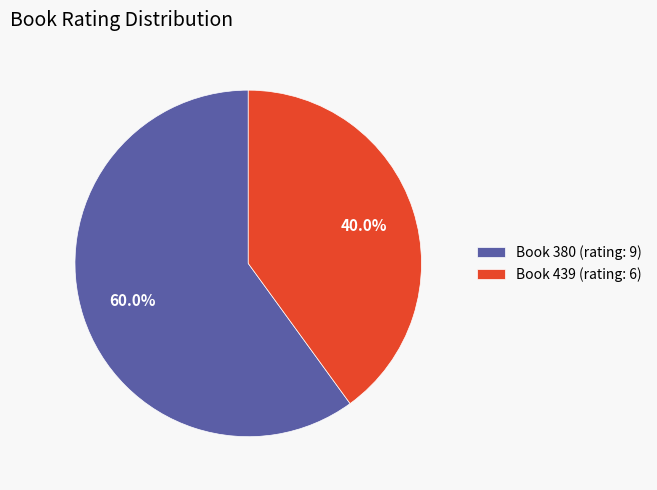

Do Book 439 (rating: 6) and Book 380 (rating: 9) together represent more than half of the pie?

Yes